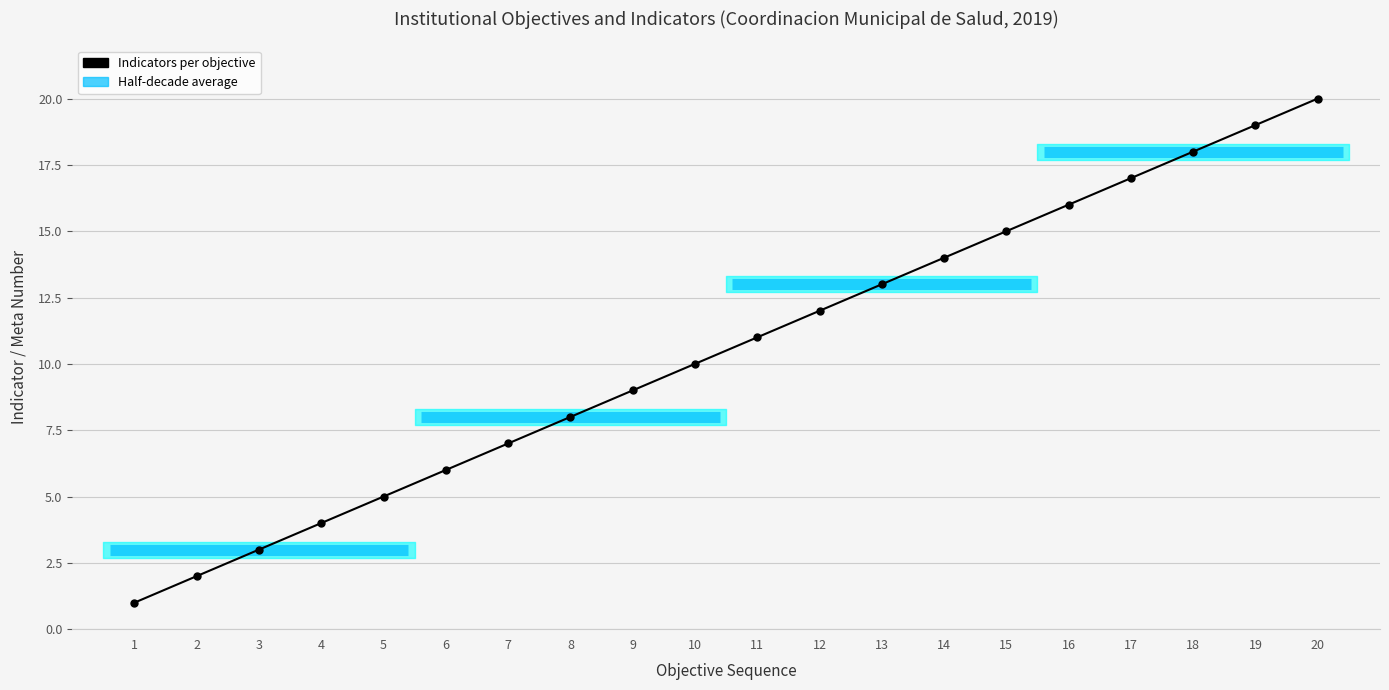

Which has a higher value, 1 or 8?

8